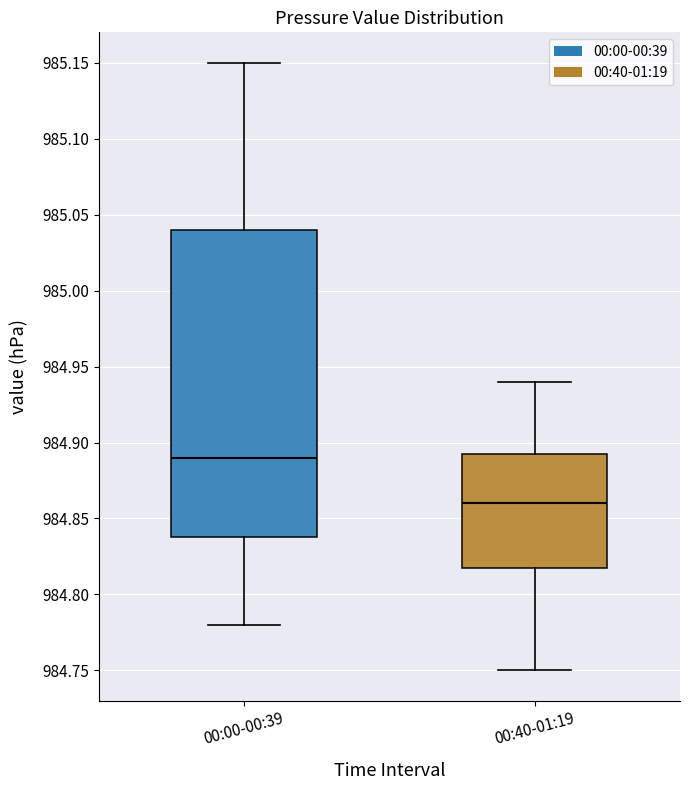

Where is the lower edge of the box for 00:40-01:19 on the y-axis? The values are not printed on the chart, so give them approximately, as read against the axis.

984.820